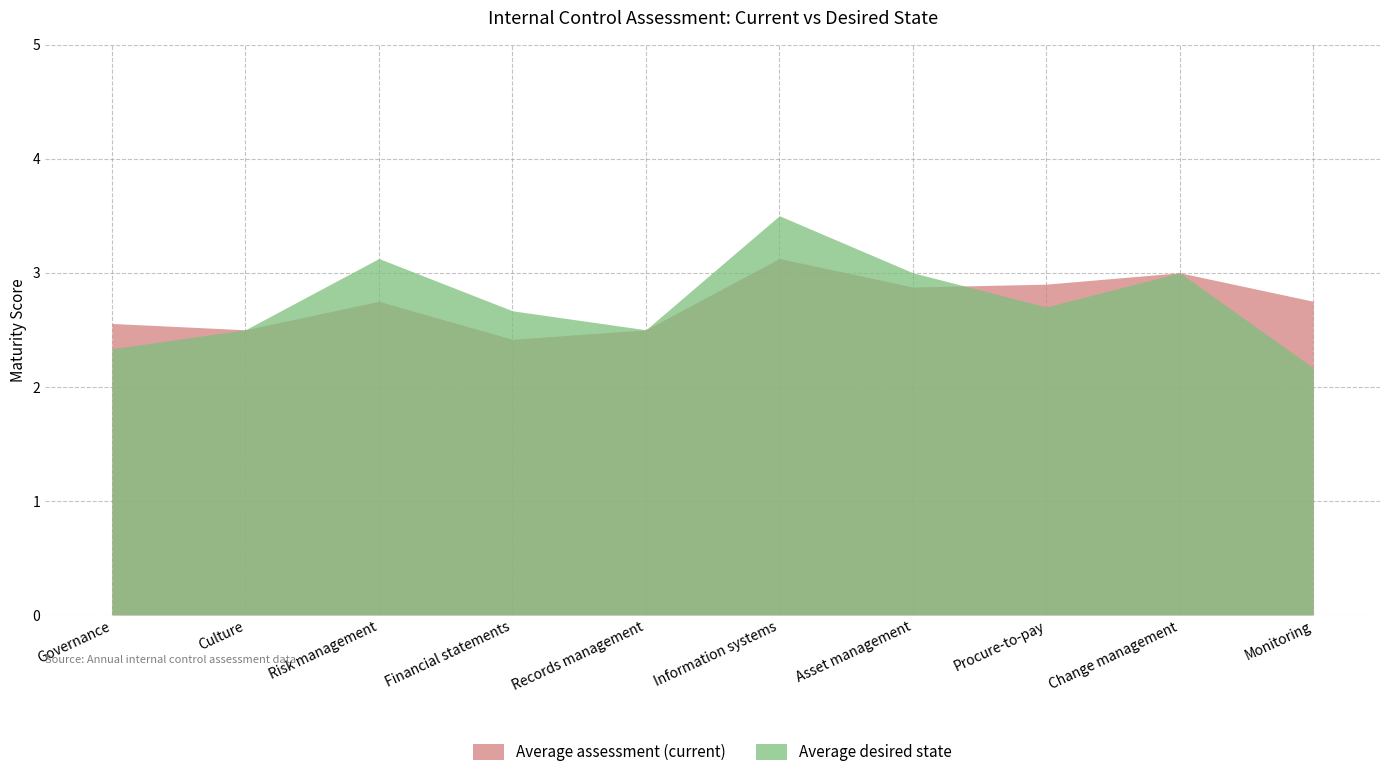

What is the average value of the Average assessment (current) series?

2.7